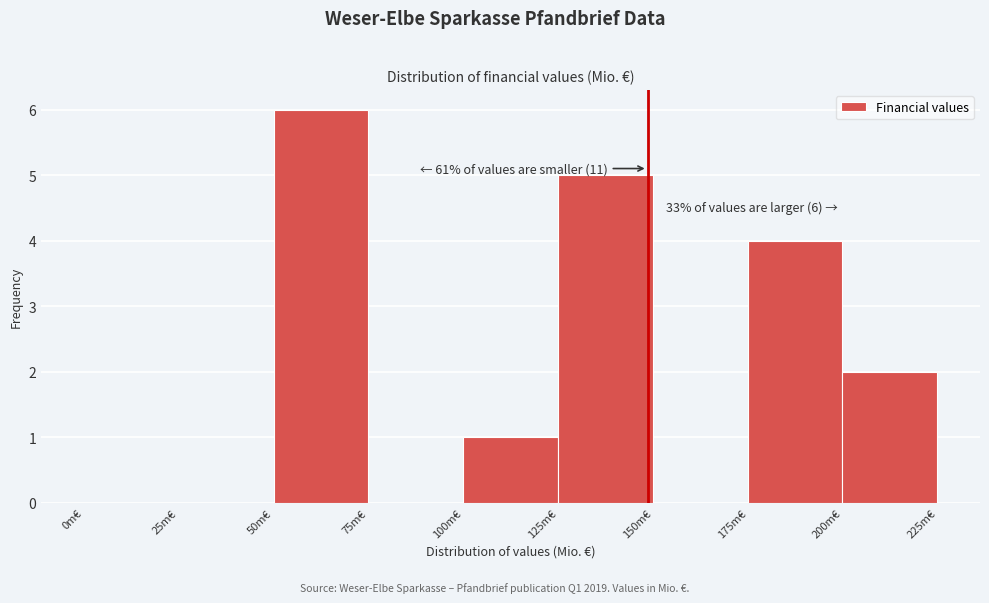

Over which range of the x-axis is the bar tallest?

50 to 75